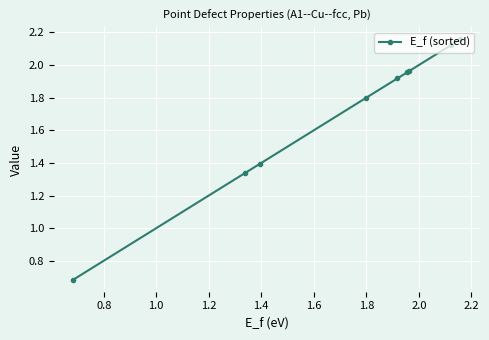

What is the value of the 4th point from the left?

1.8